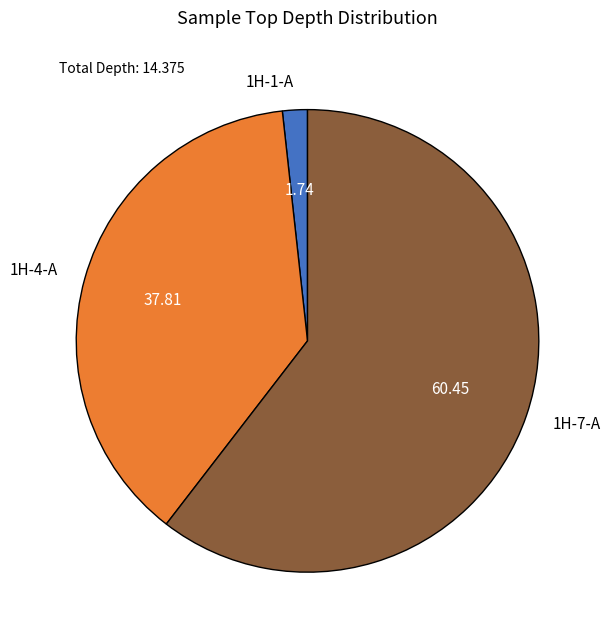

Does 1H-4-A account for over 50% of the chart?

No